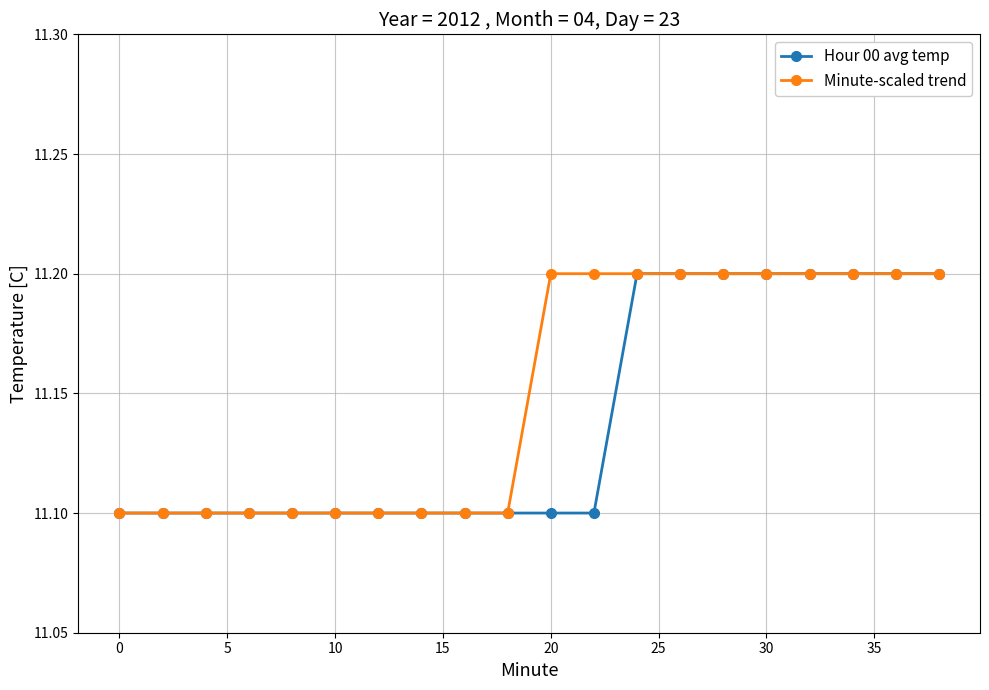

Rank the series by their average value, from highest to lowest.

Minute-scaled trend, Hour 00 avg temp